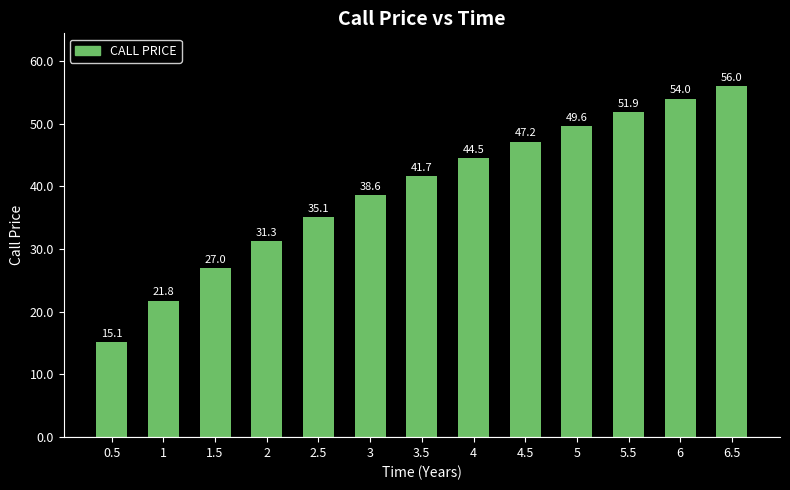

Reading left to right, what are all the values shown in this chart?

15.1	21.8	27.0	31.3	35.1	38.6	41.7	44.5	47.2	49.6	51.9	54.0	56.0